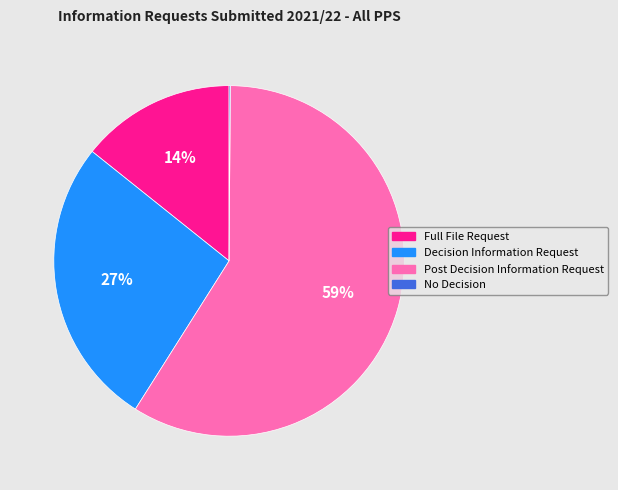

To the nearest percent, what is the combined percentage of Full File Request and Decision Information Request?

41%